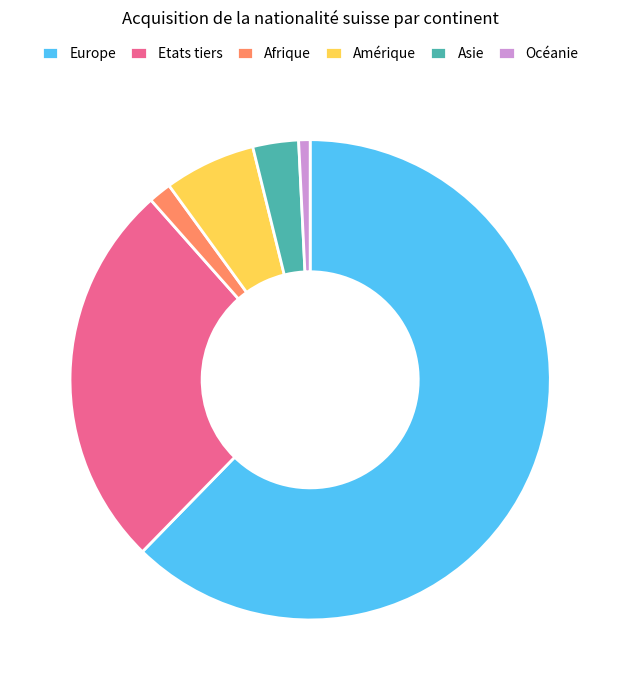

Is it true that Afrique is 2% of the pie?

True